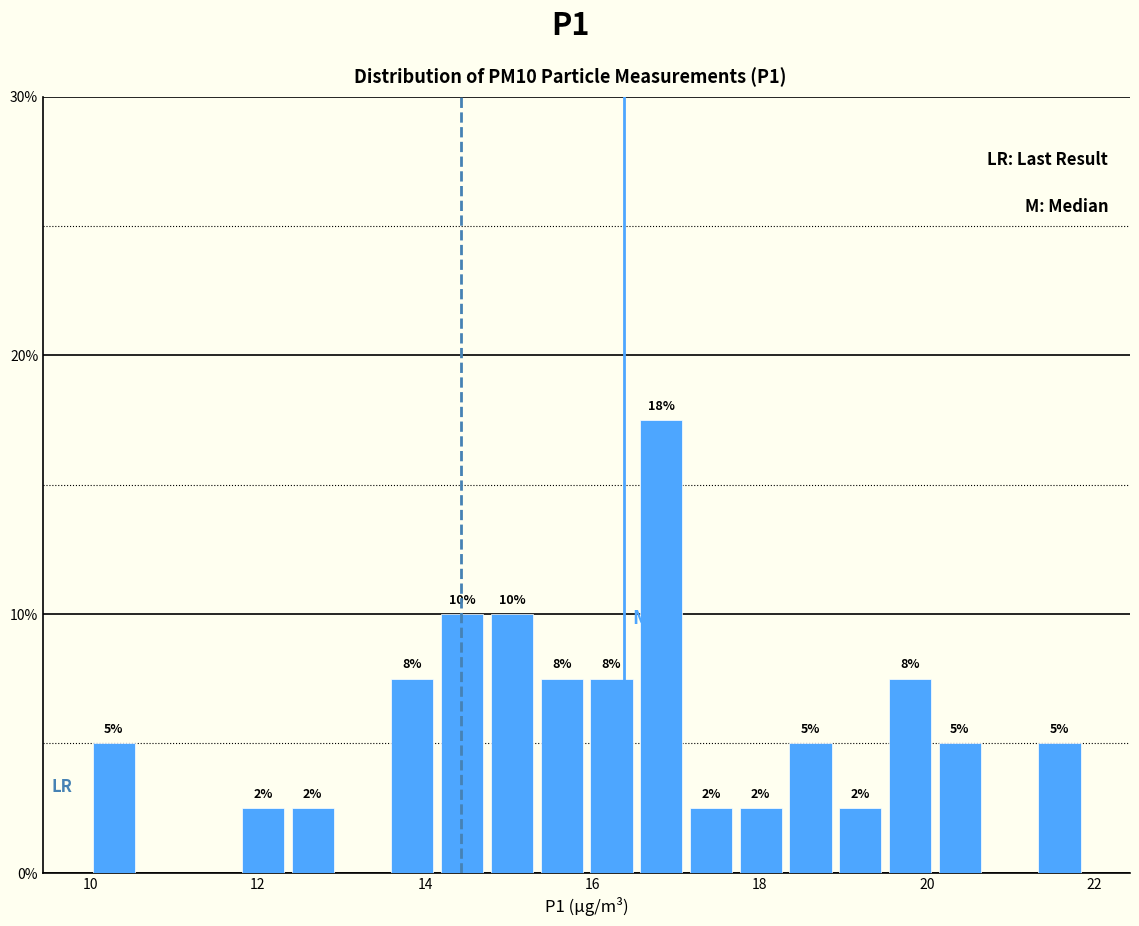

Read against the x-axis, roughly where is the centre of the tallest bar?

16.8